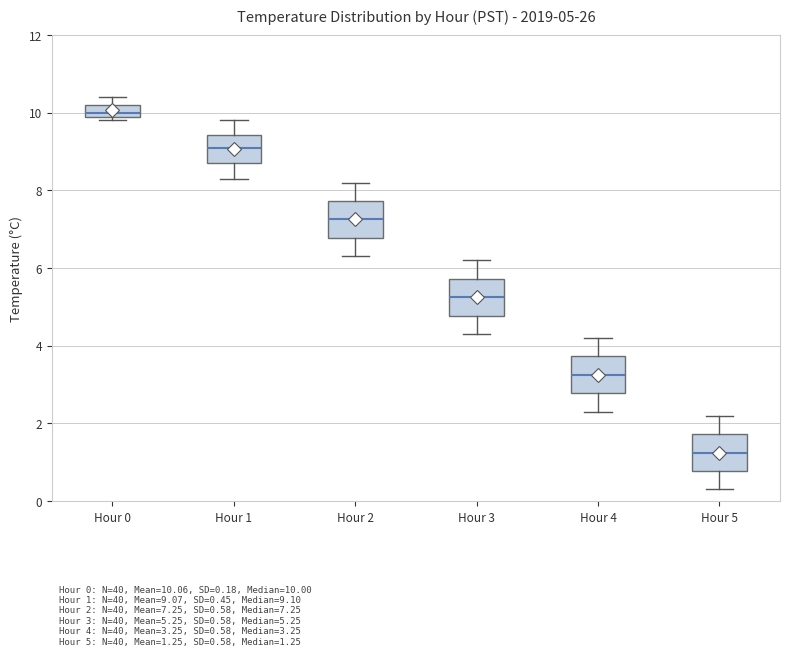

Which box's median line is the highest?

Hour 0